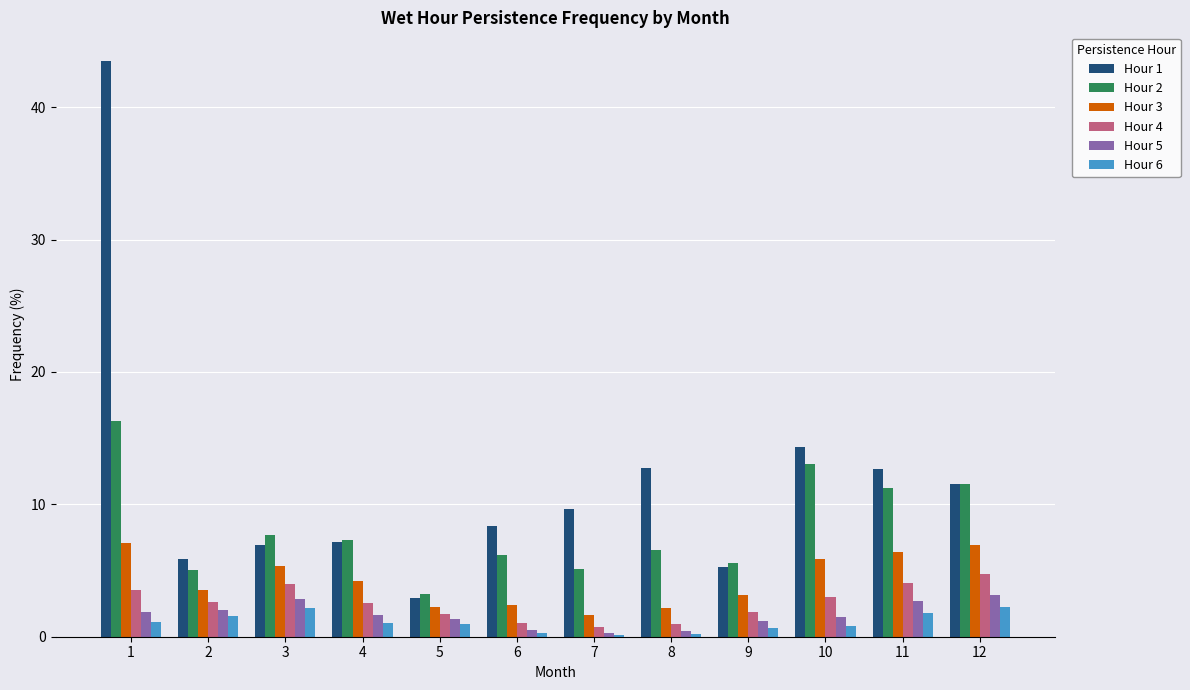

What is the sum of the Hour 6 values at 8 and 7?

0.3